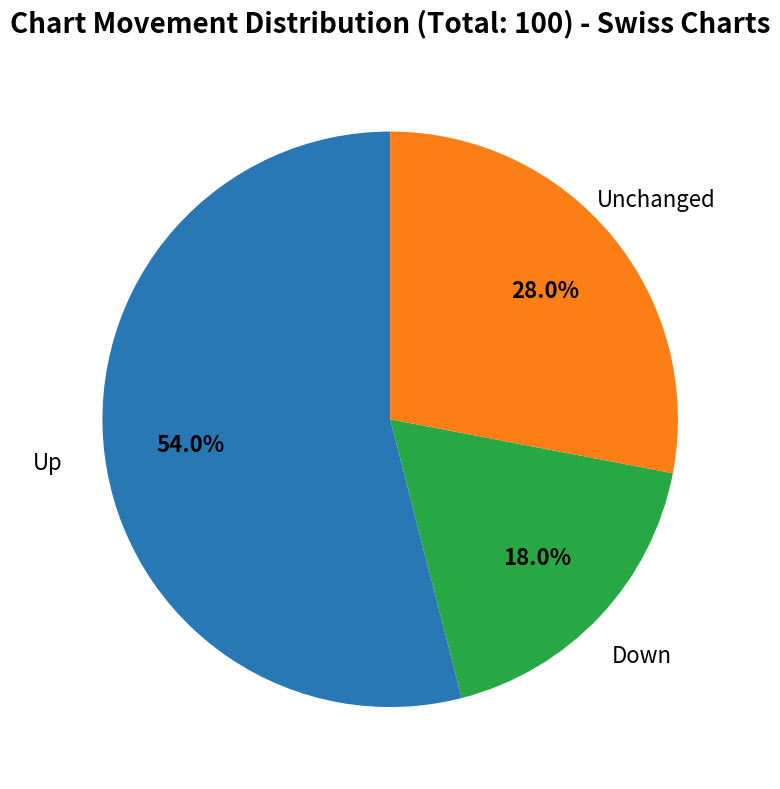

Is there a majority slice in this chart?

Yes